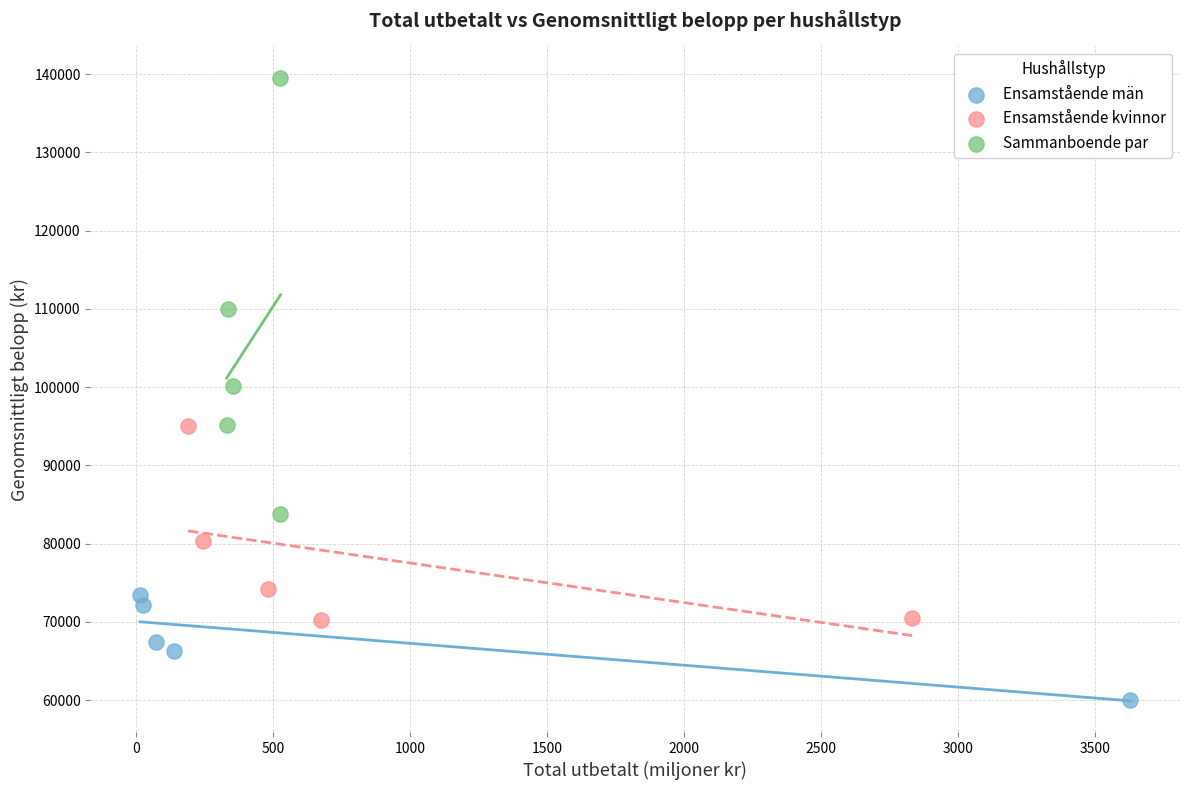

Which series contains the highest Y value?

Sammanboende par